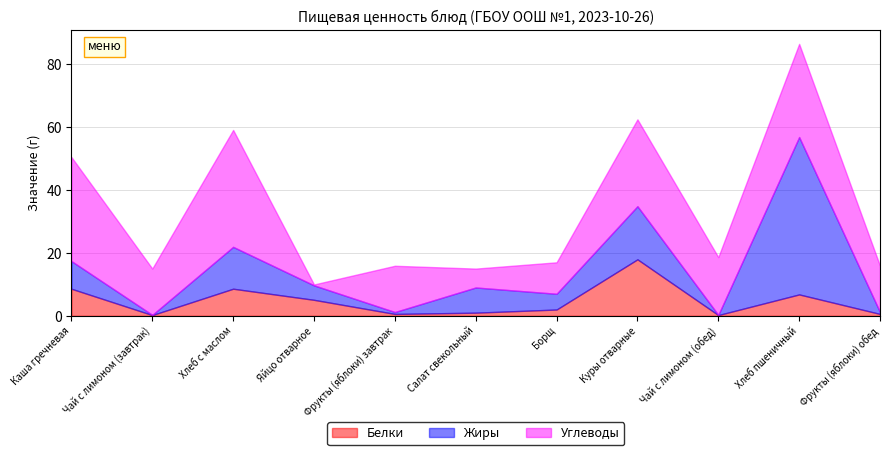

Which has a higher value, Фрукты (яблоки) обед or Чай с лимоном (завтрак)?

Фрукты (яблоки) обед